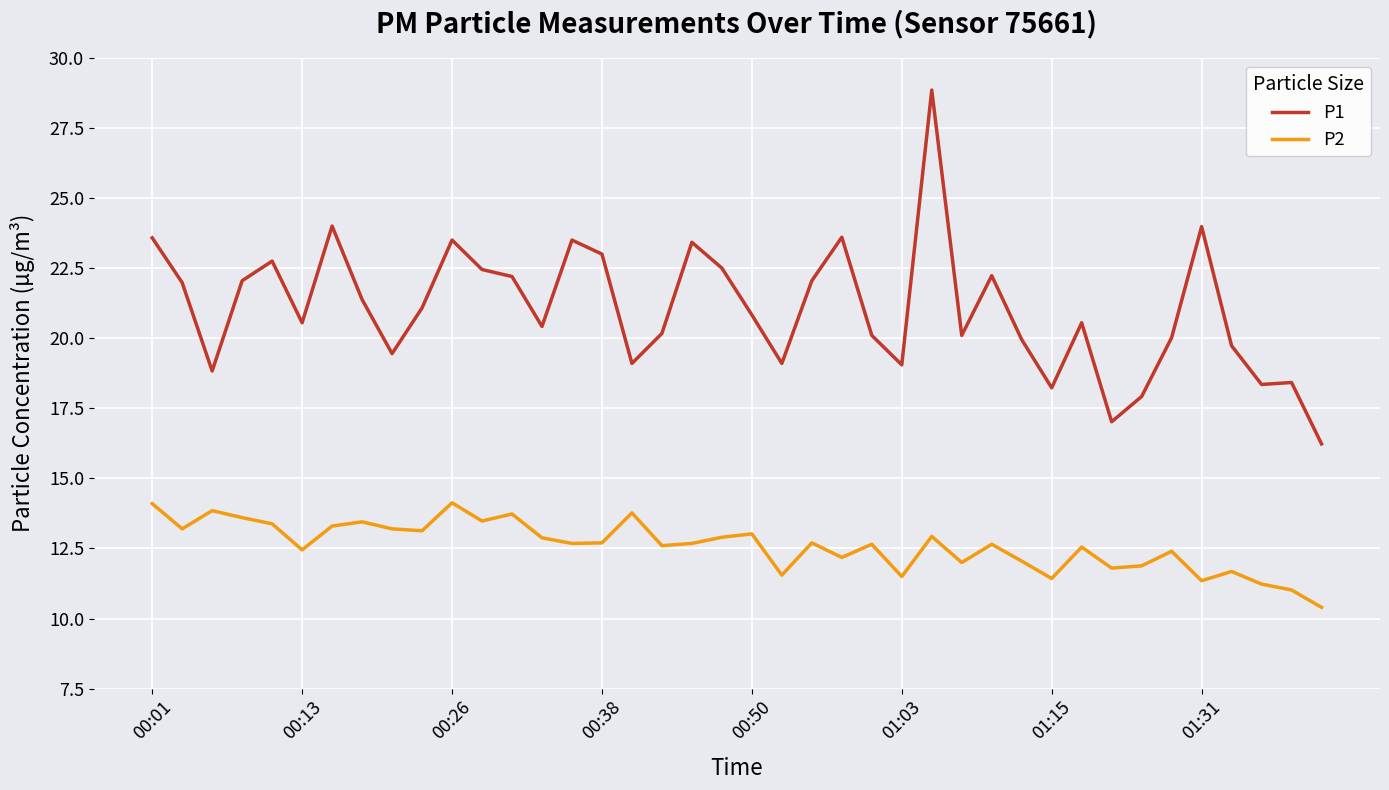

What is the difference between the maximum and minimum values in the P2 series?

3.7